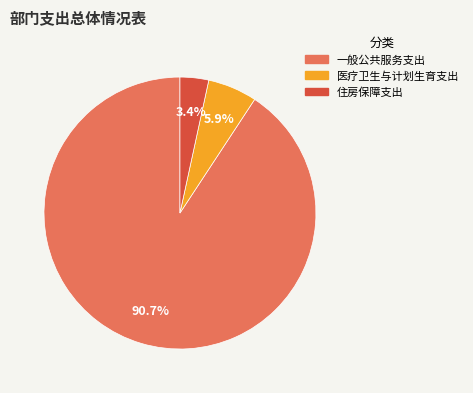

True or false: 住房保障支出 accounts for 11% of the total.

False